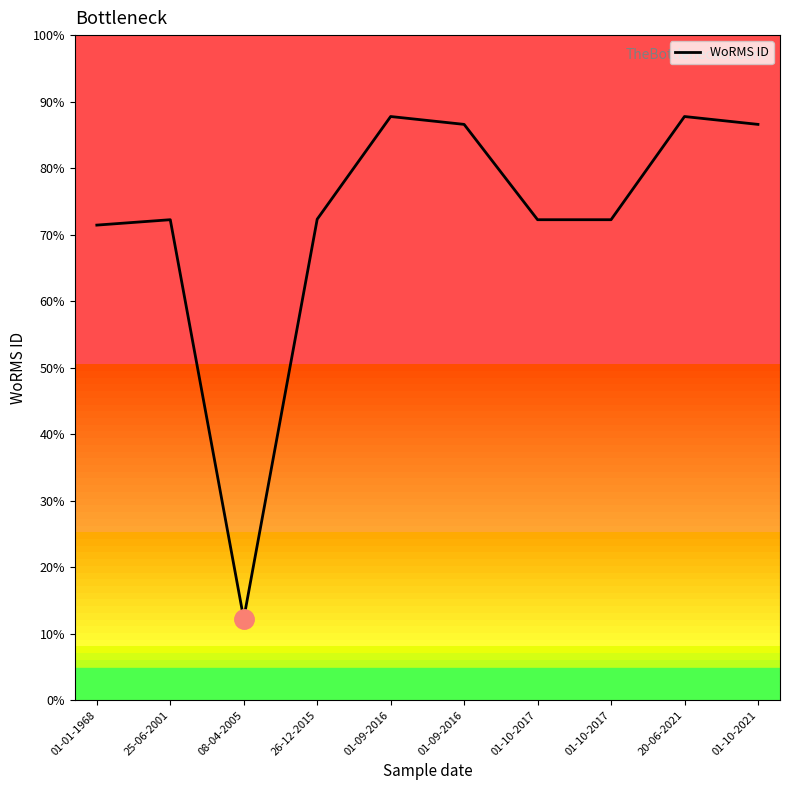

What is the sum of the values at 26-12-2015 and 01-09-2016?

746407